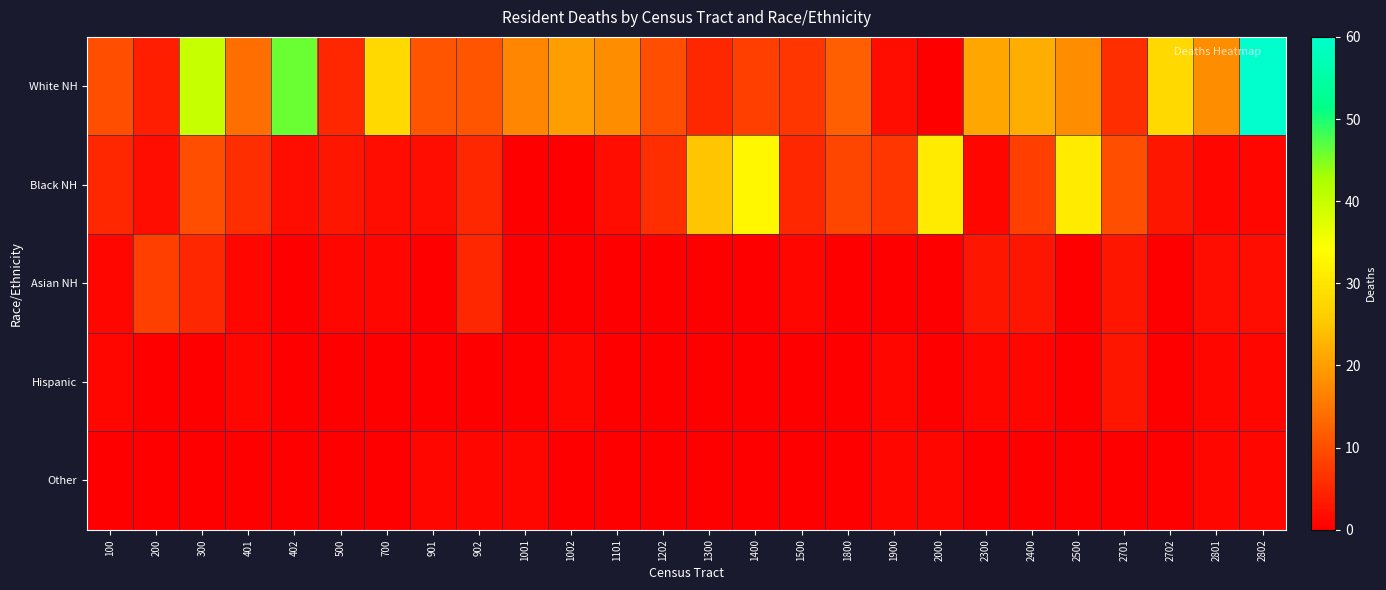

How many series are shown in this chart?

5